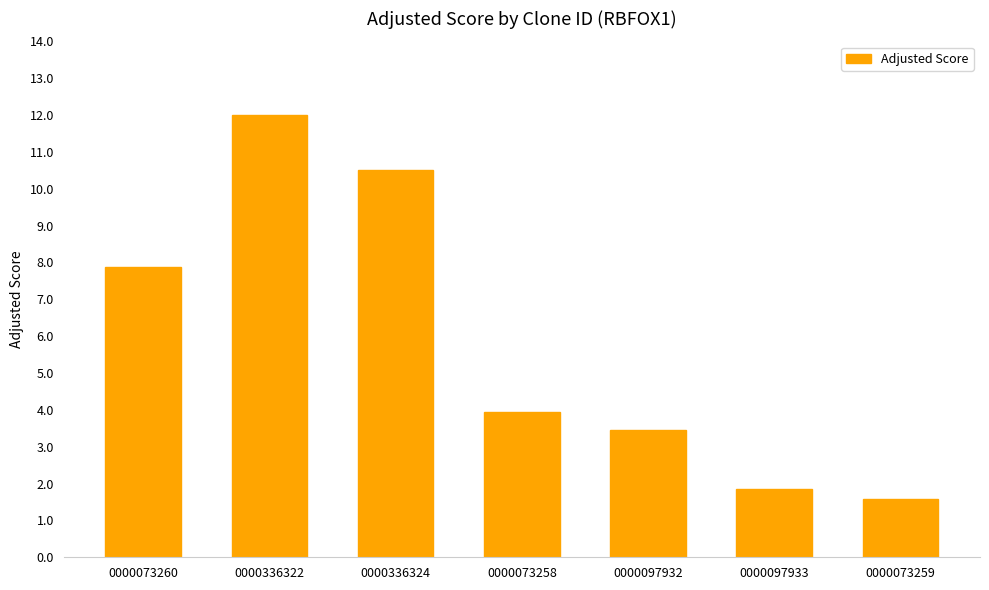

Reading left to right, list all the values displayed in this chart.

0000073260=7.9	0000336322=12.0	0000336324=10.5	0000073258=3.9	0000097932=3.5	0000097933=1.8	0000073259=1.6